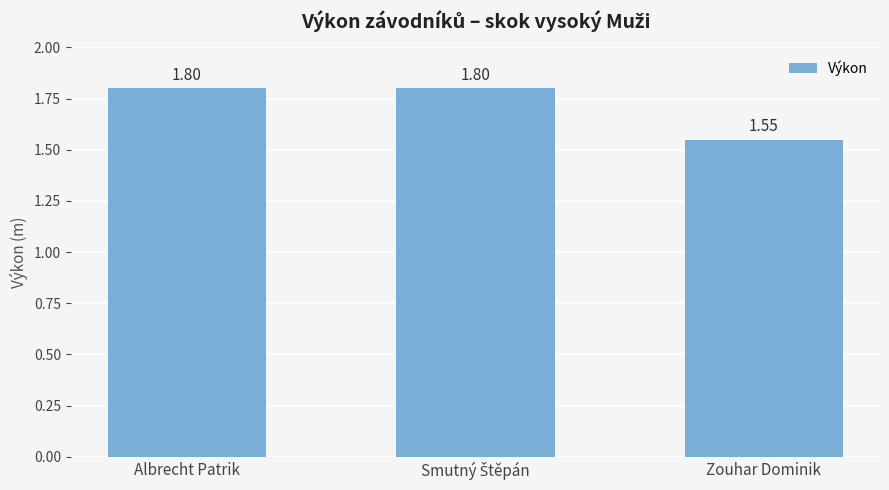

What is the sum of all values?

5.2